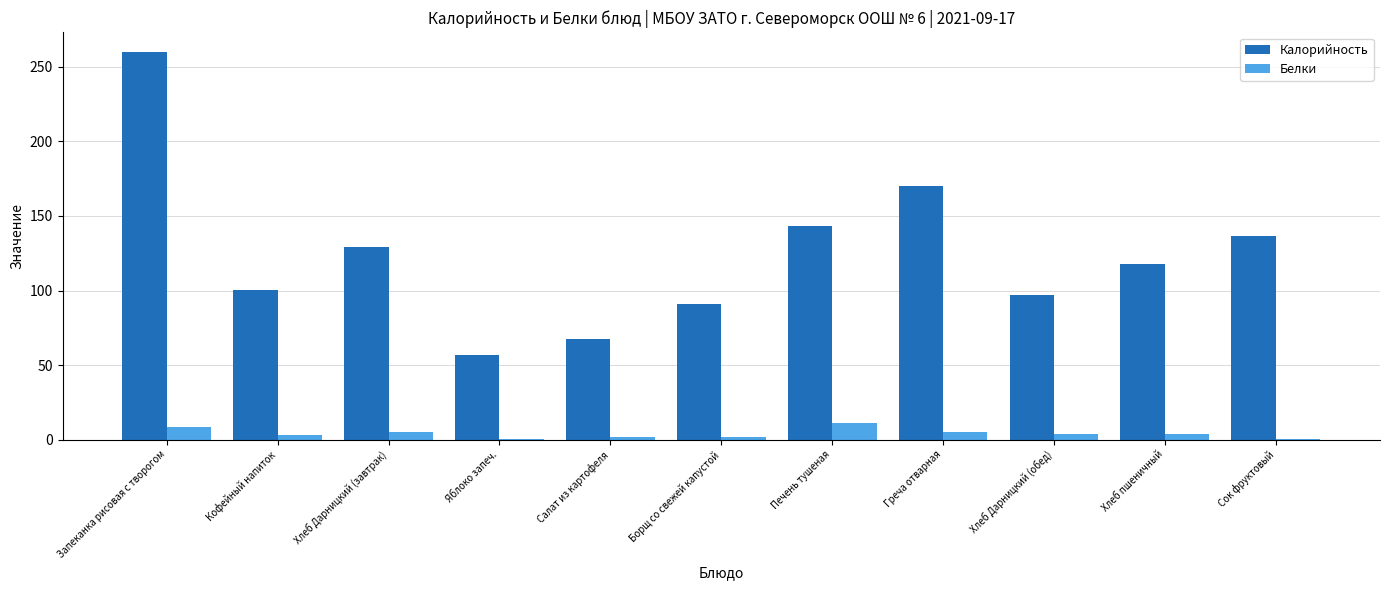

What is the highest value of the Калорийность series?

260.2